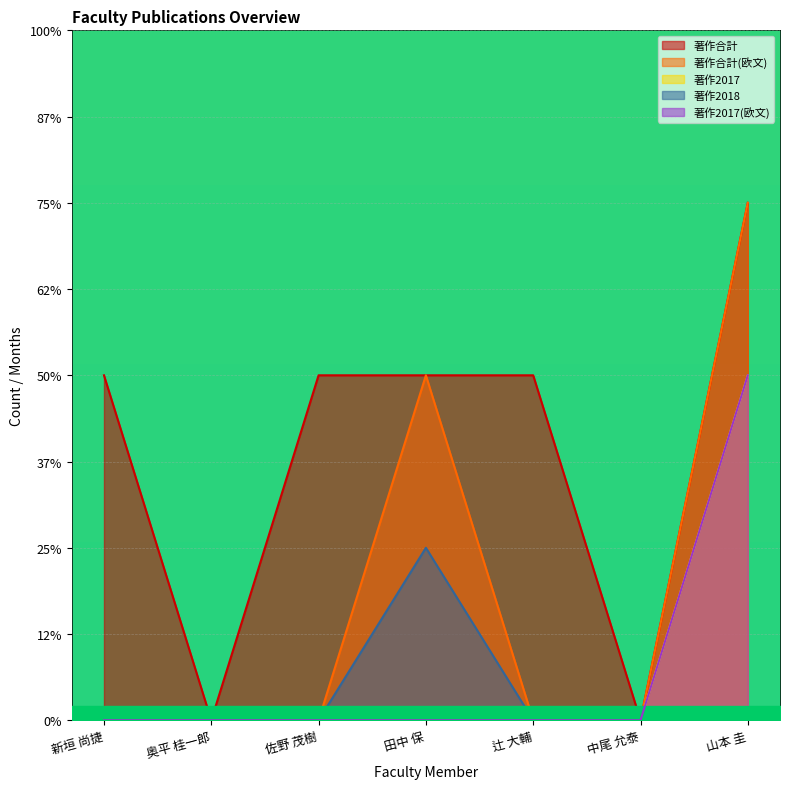

What is the difference between the maximum and minimum values in the 著作2018 series?

1